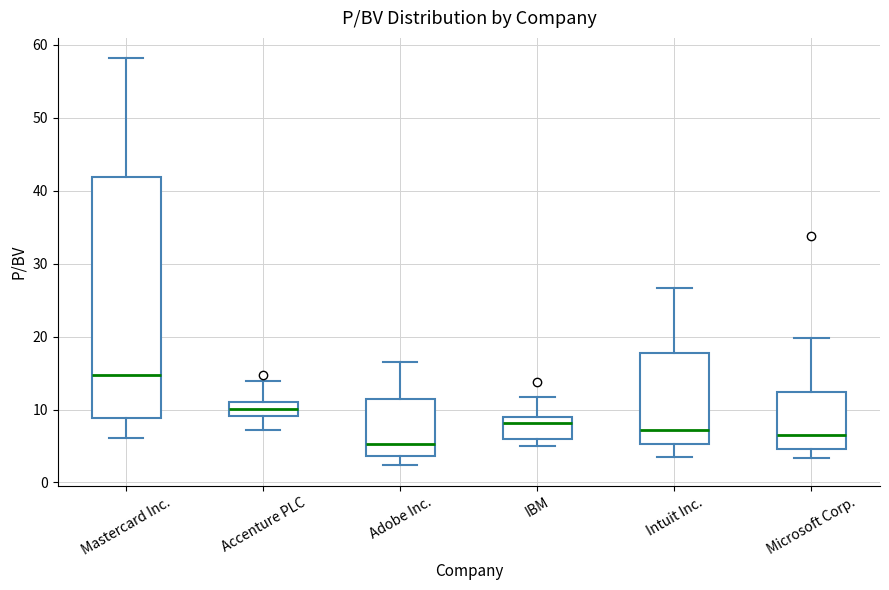

Which box has the lowest median line?

Adobe Inc.